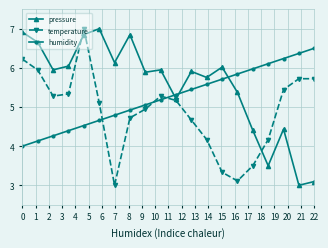

How many lines are shown in the chart?

3